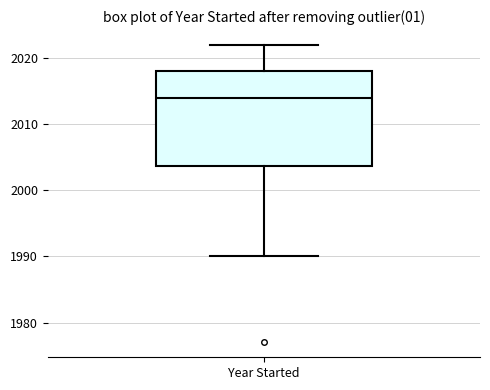

Transcribe this box plot: give where the median line is, the range the box spans, and where the two whiskers end, as read against the y-axis. The values are not printed on the chart, so give them approximately, as read against the axis.

median 2014, box 2004 to 2018, whiskers 1990 to 2022